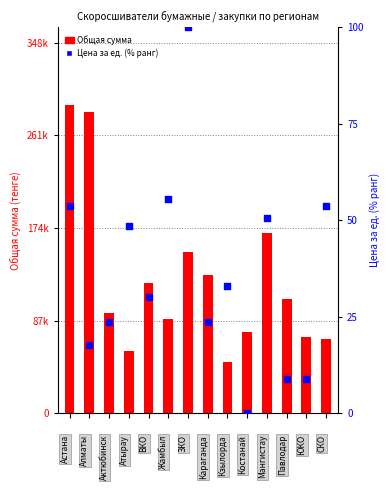

Which series reaches the minimum Y coordinate?

Цена за ед. (% ранг)